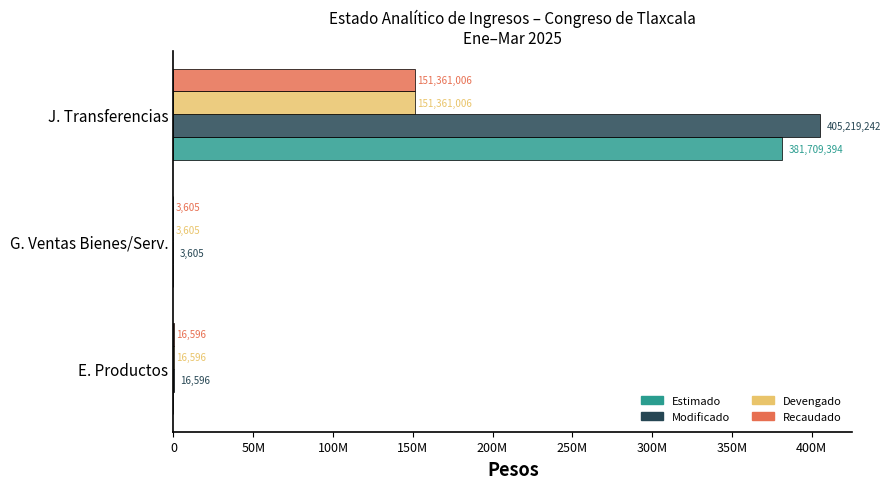

Rank the series by their maximum value, from lowest to highest.

Devengado, Recaudado, Estimado, Modificado